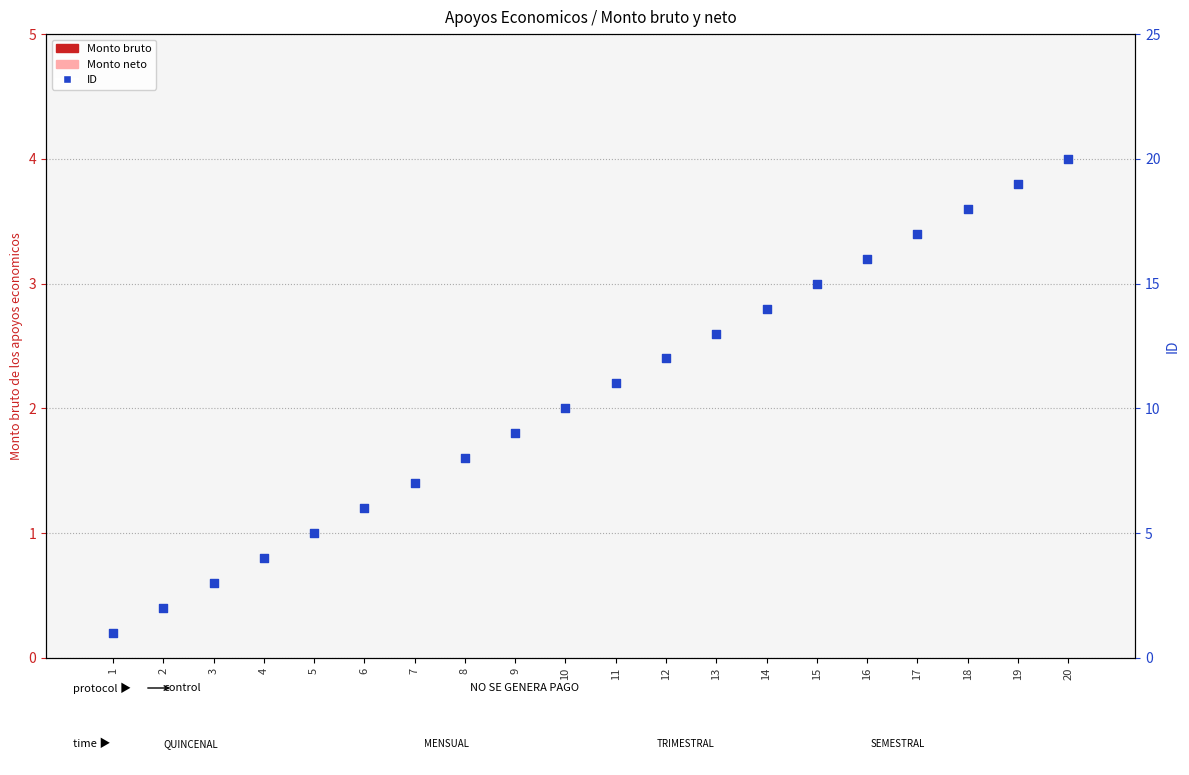

Which series contains the highest Y value?

ID